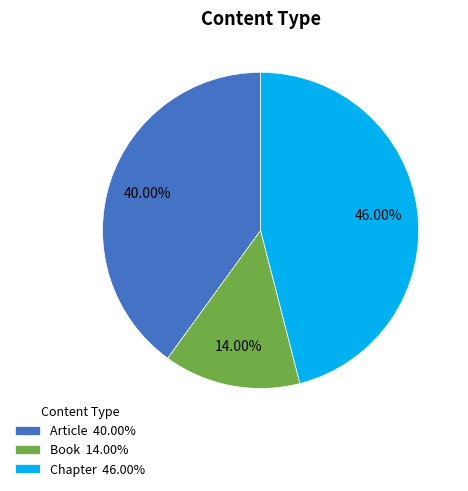

To the nearest percent, what is the combined percentage of Article and Chapter?

86%